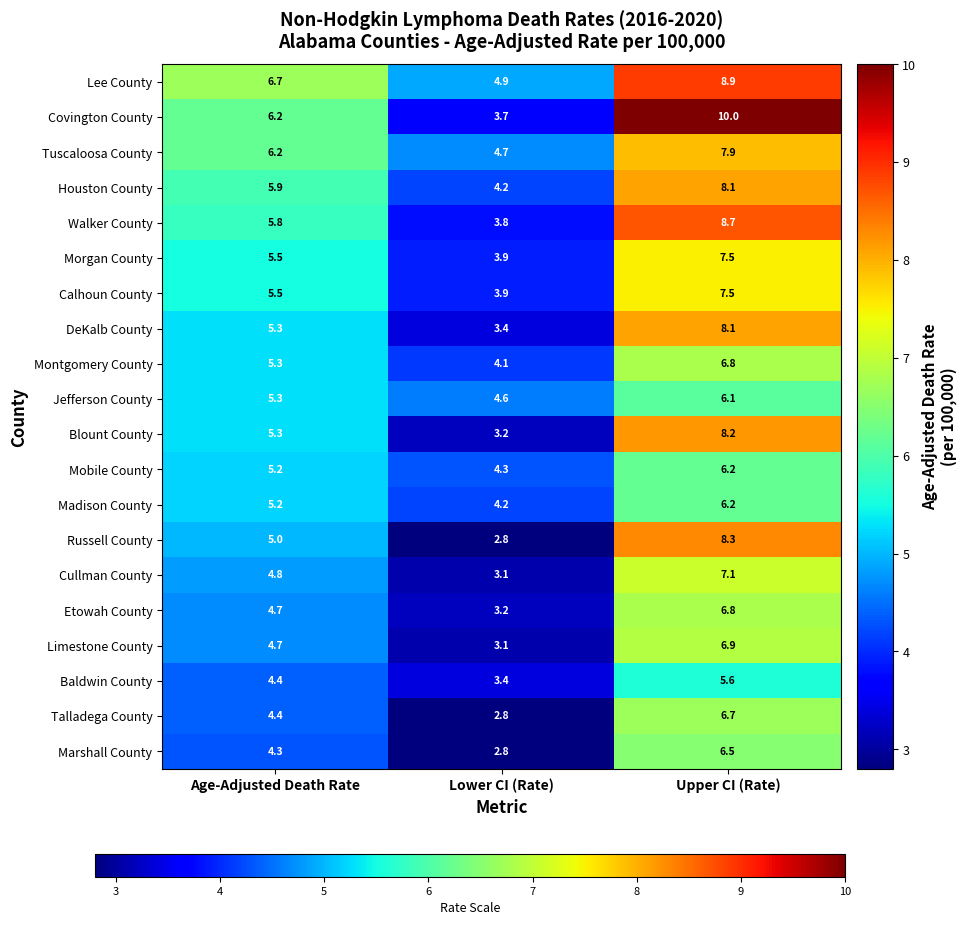

Which series has the largest range (max minus min)?

Covington County